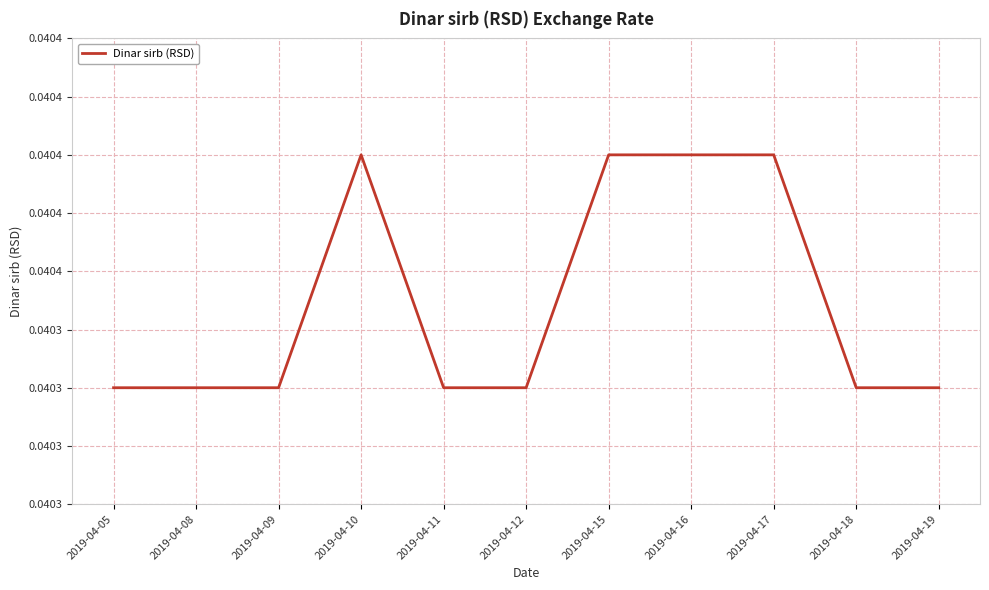

Which has a higher value, 2019-04-15 or 2019-04-19?

2019-04-15